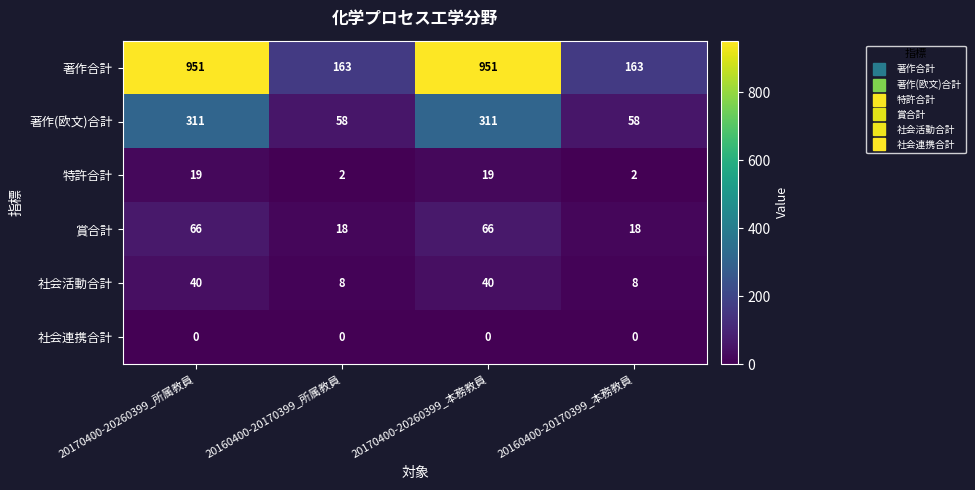

Rank the series by their maximum value, from highest to lowest.

著作合計, 著作(欧文)合計, 賞合計, 社会活動合計, 特許合計, 社会連携合計